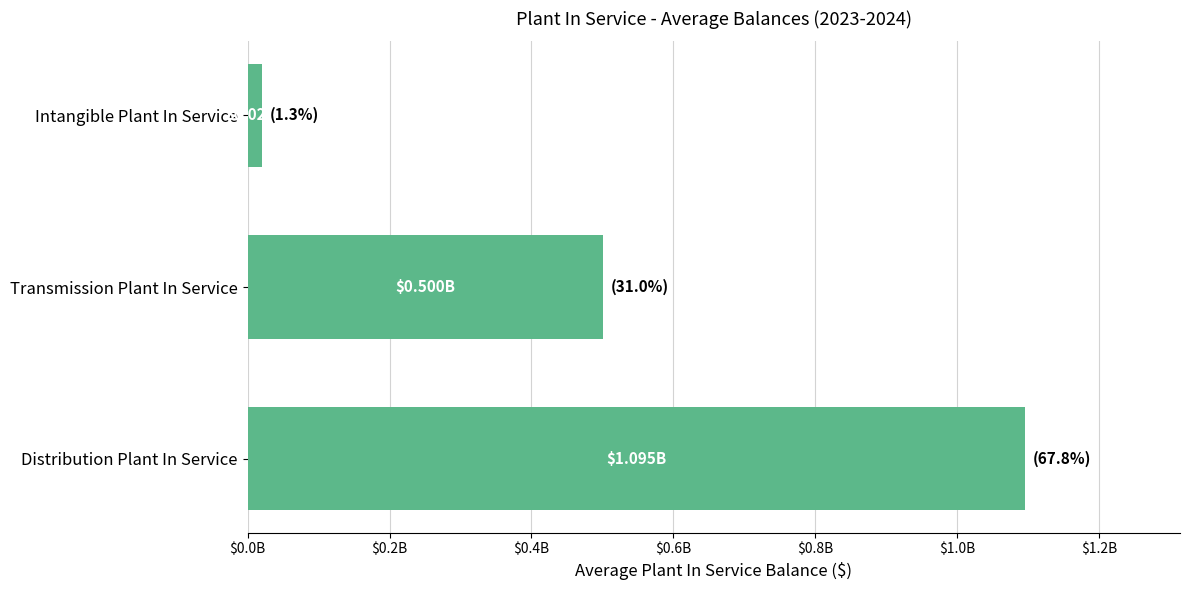

List the labels in order of value, smallest first.

Intangible Plant In Service, Transmission Plant In Service, Distribution Plant In Service